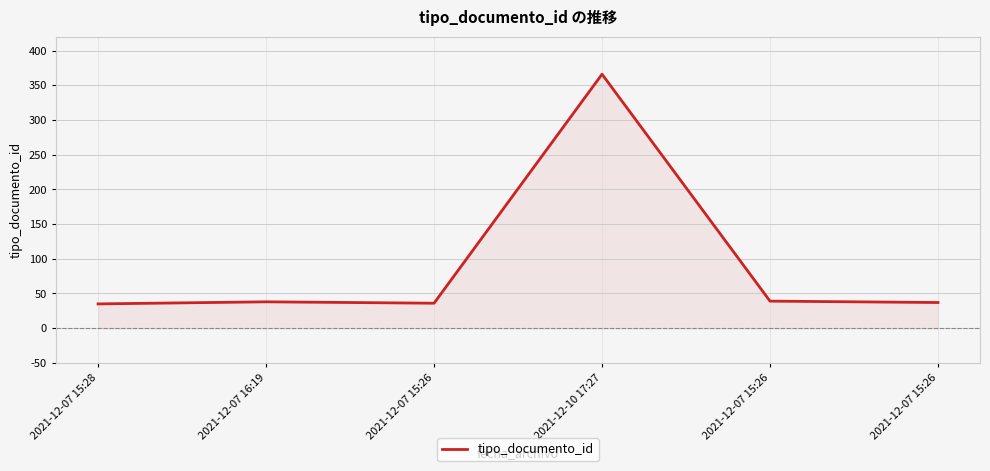

The value at 2021-12-07 15:26 is 60. True or false?

False